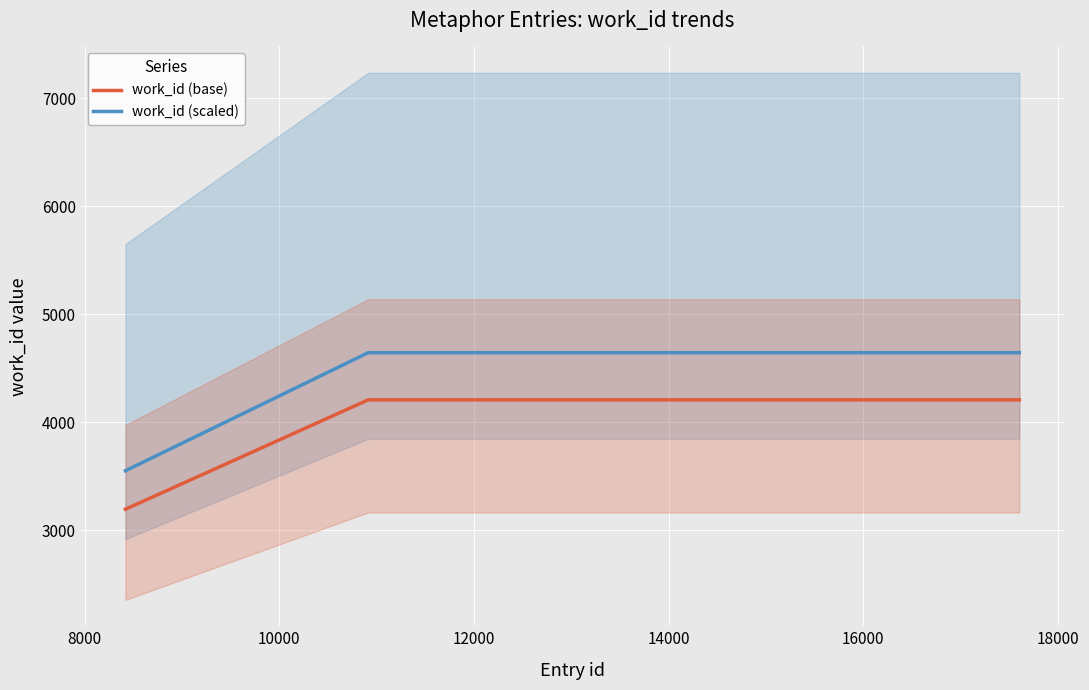

True or false: work_id (base) and work_id (scaled) intersect in this chart.

False